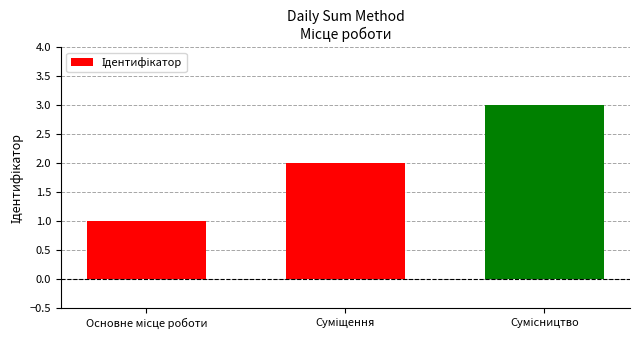

What is the maximum value shown in the chart?

3